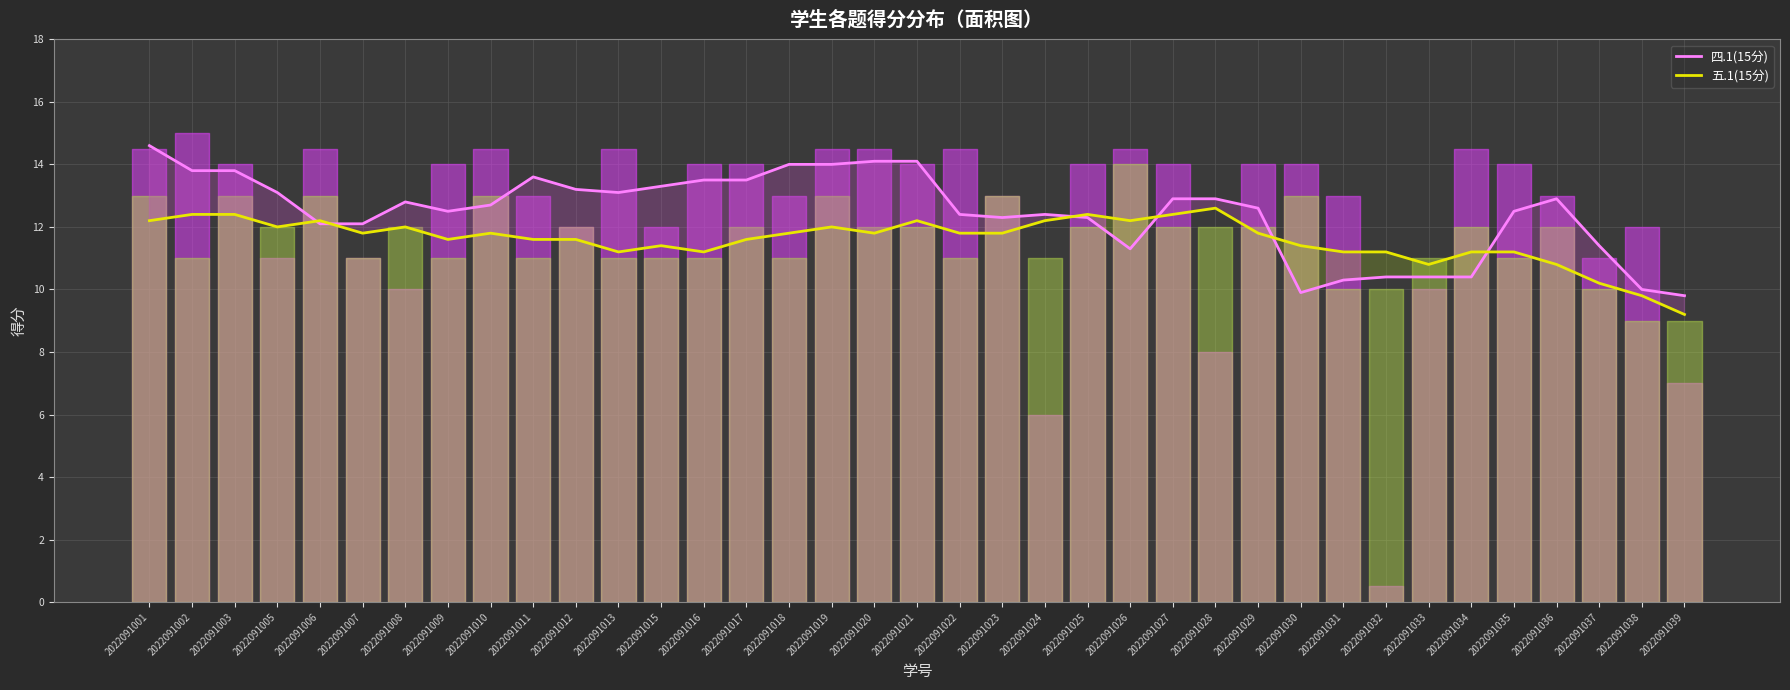

Which category has the highest value in the 四.1(15分) series?

2022091001